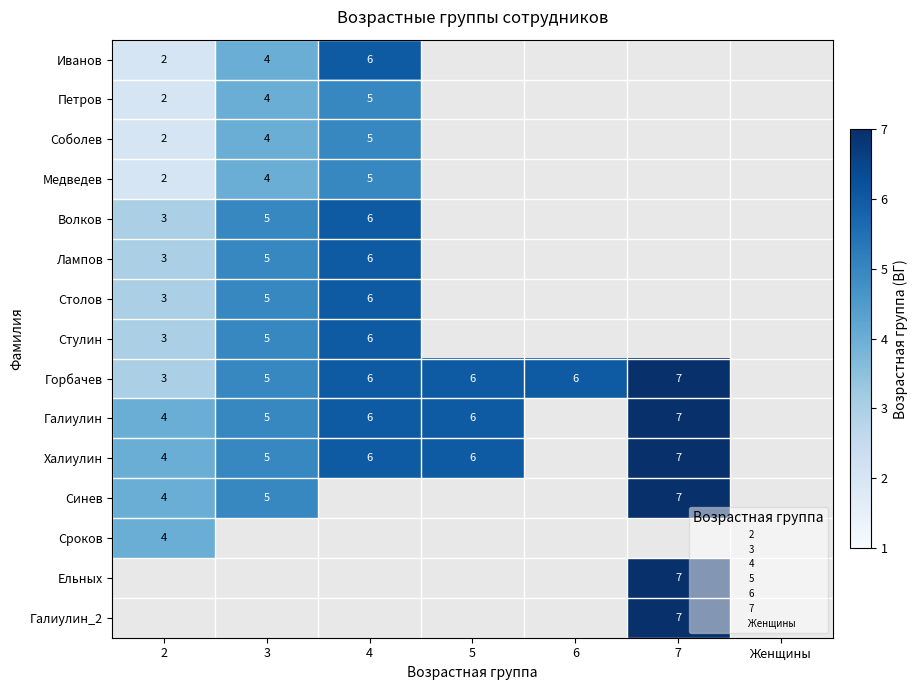

How many data points in Горбачев are above 6?

1